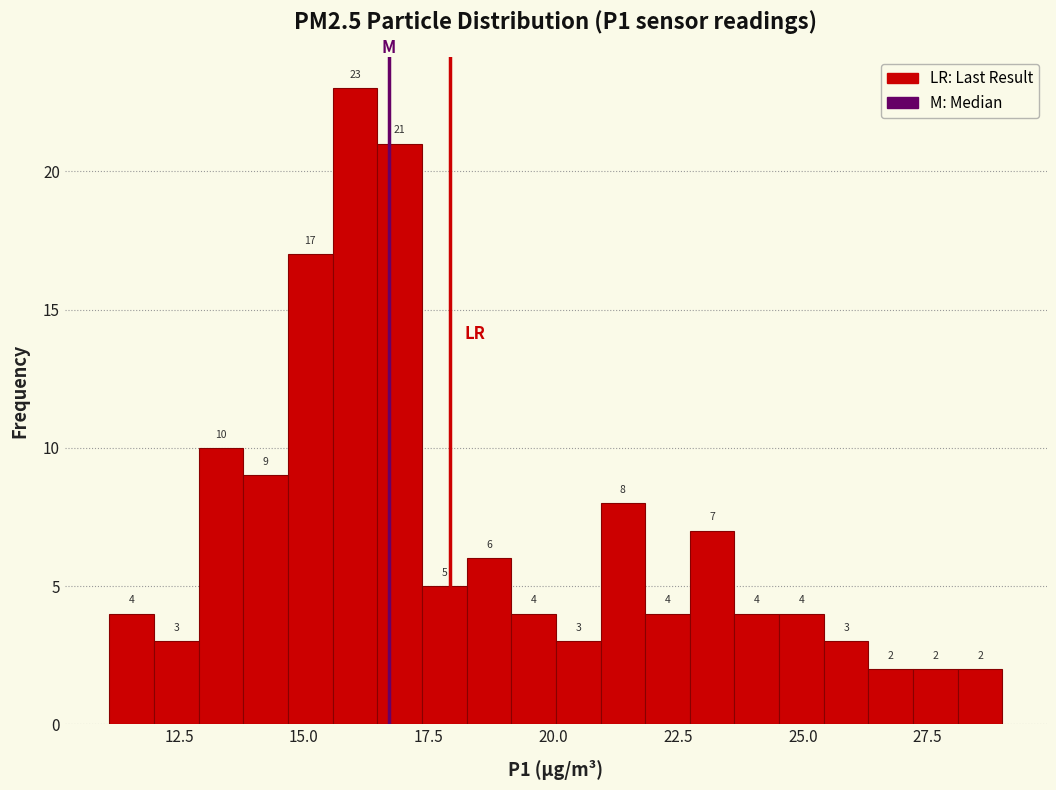

Read against the x-axis, roughly where is the centre of the tallest bar?

16.0